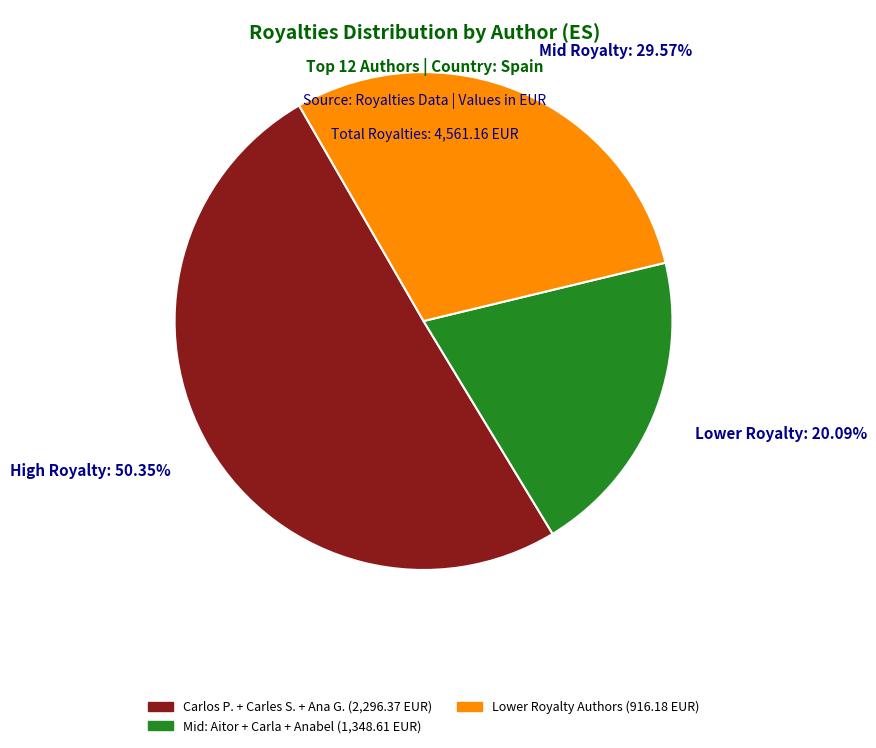

Rank the categories by value from lowest to highest.

Lower Royalty: 20.09%, Mid Royalty: 29.57%, High Royalty: 50.35%